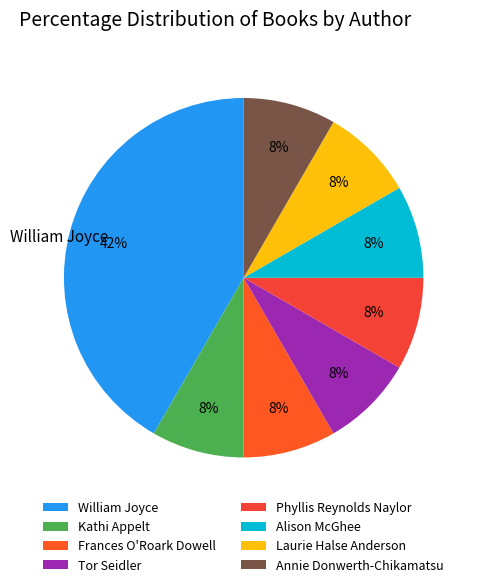

To the nearest percent, what is the average slice percentage?

12%